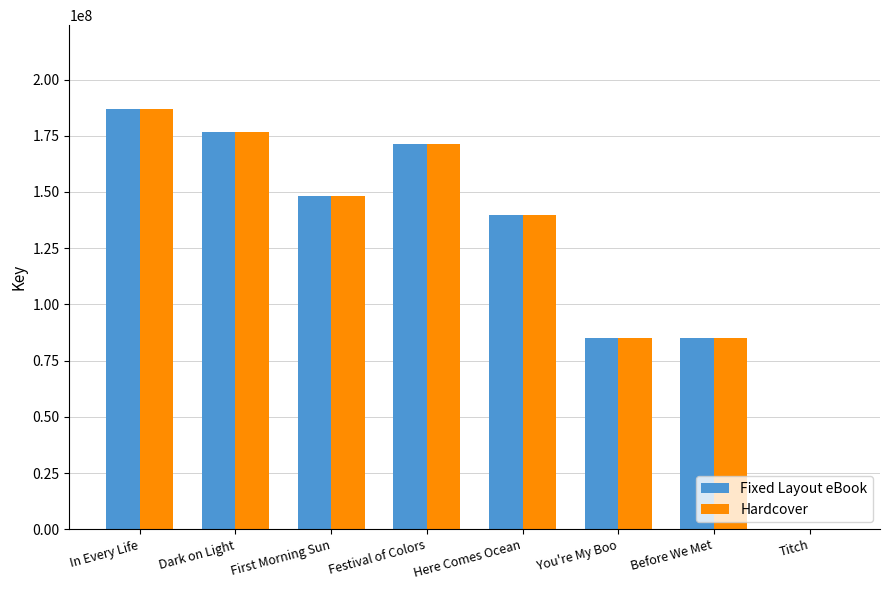

Are the bars grouped side by side (vs. stacked)?

Yes